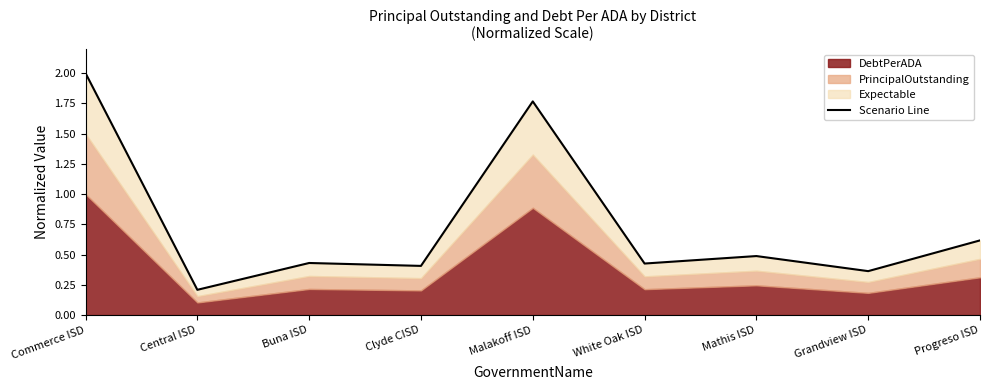

True or false: the data shows 0.6 at Grandview ISD.

False